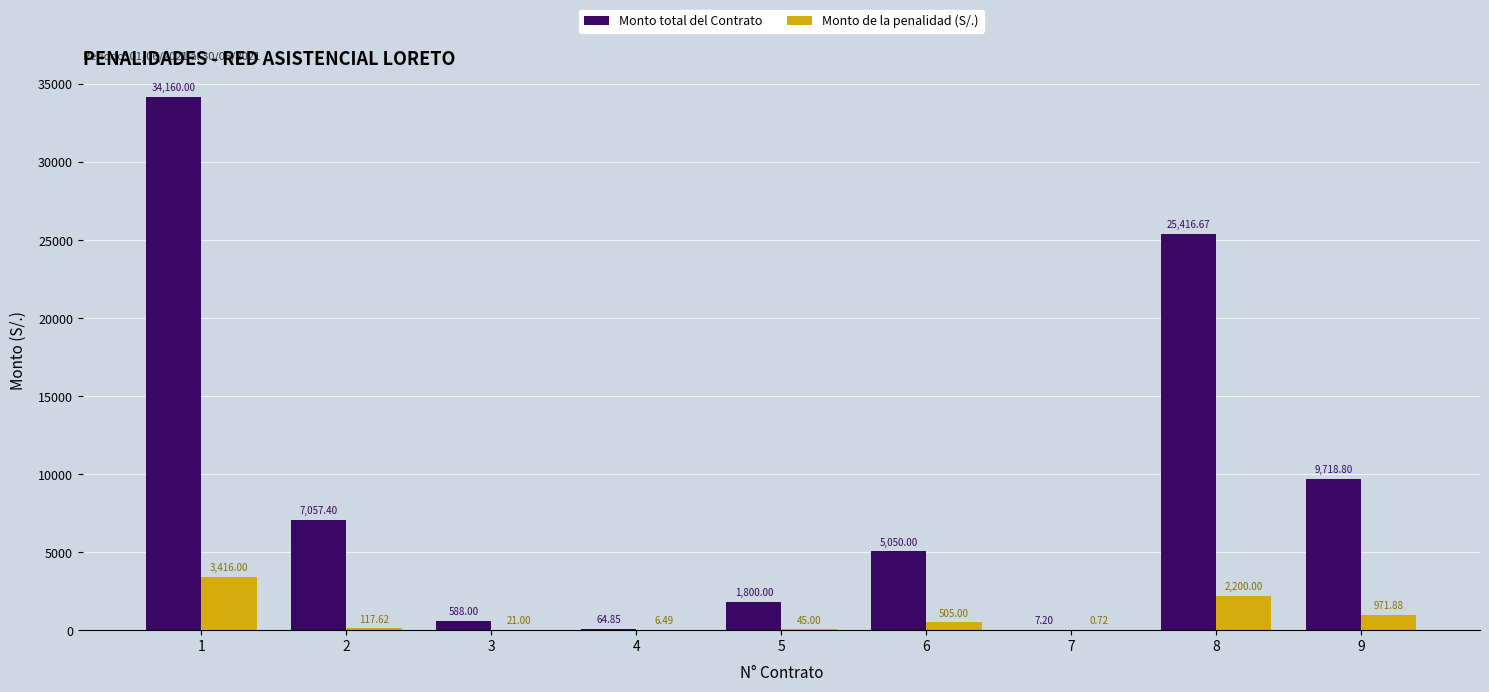

Which series changed the most between 6 and 9?

Monto total del Contrato